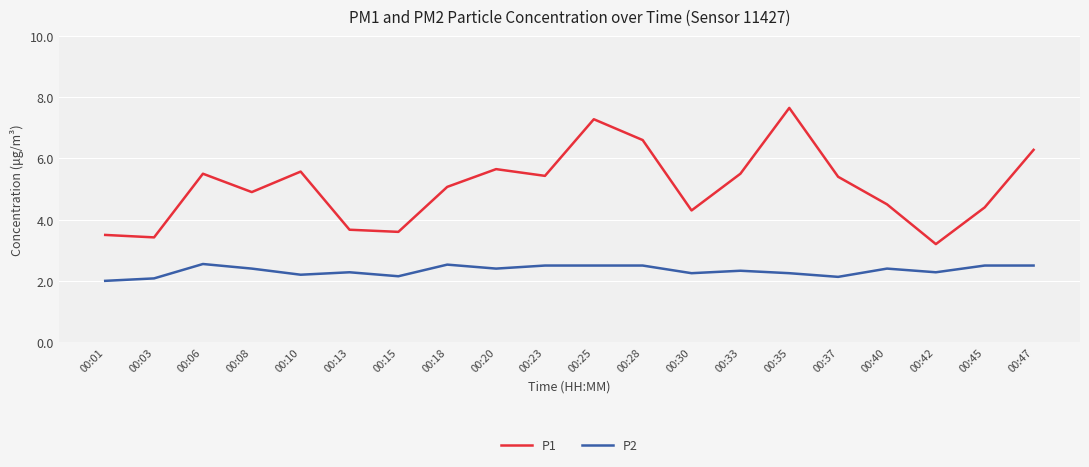

How many values in the P2 series exceed 2?

19